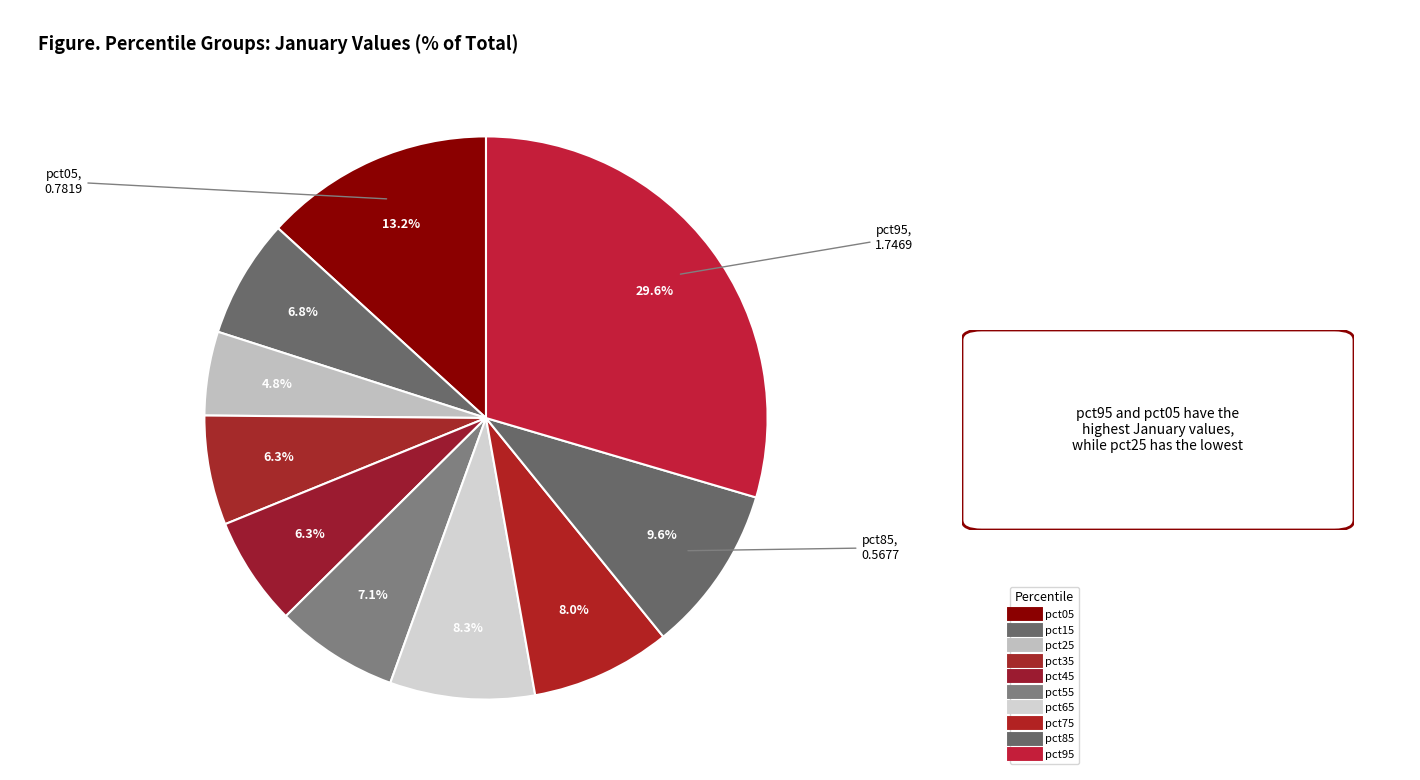

Is there a majority slice in this chart?

No